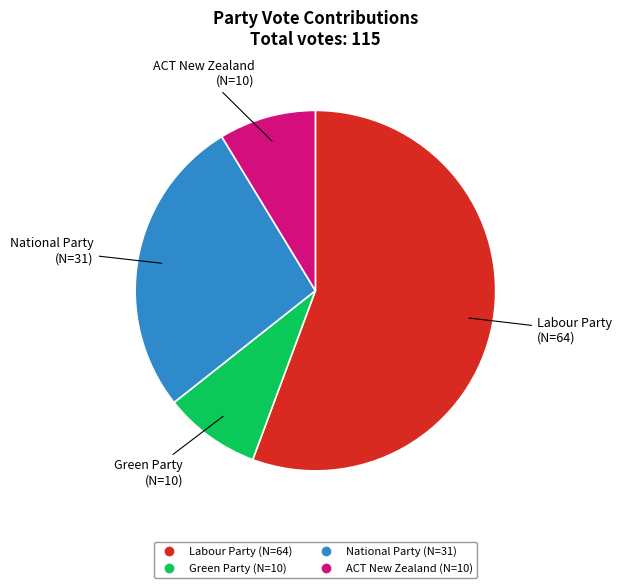

True or false: National Party accounts for 27% of the total.

True